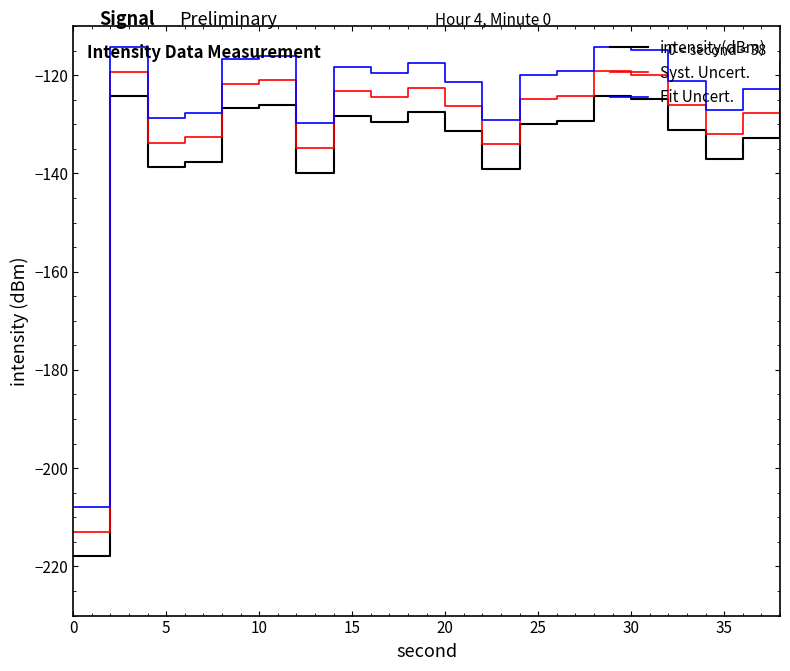

What is the difference between the maximum and minimum values in the Fit Uncert. series?

93.7